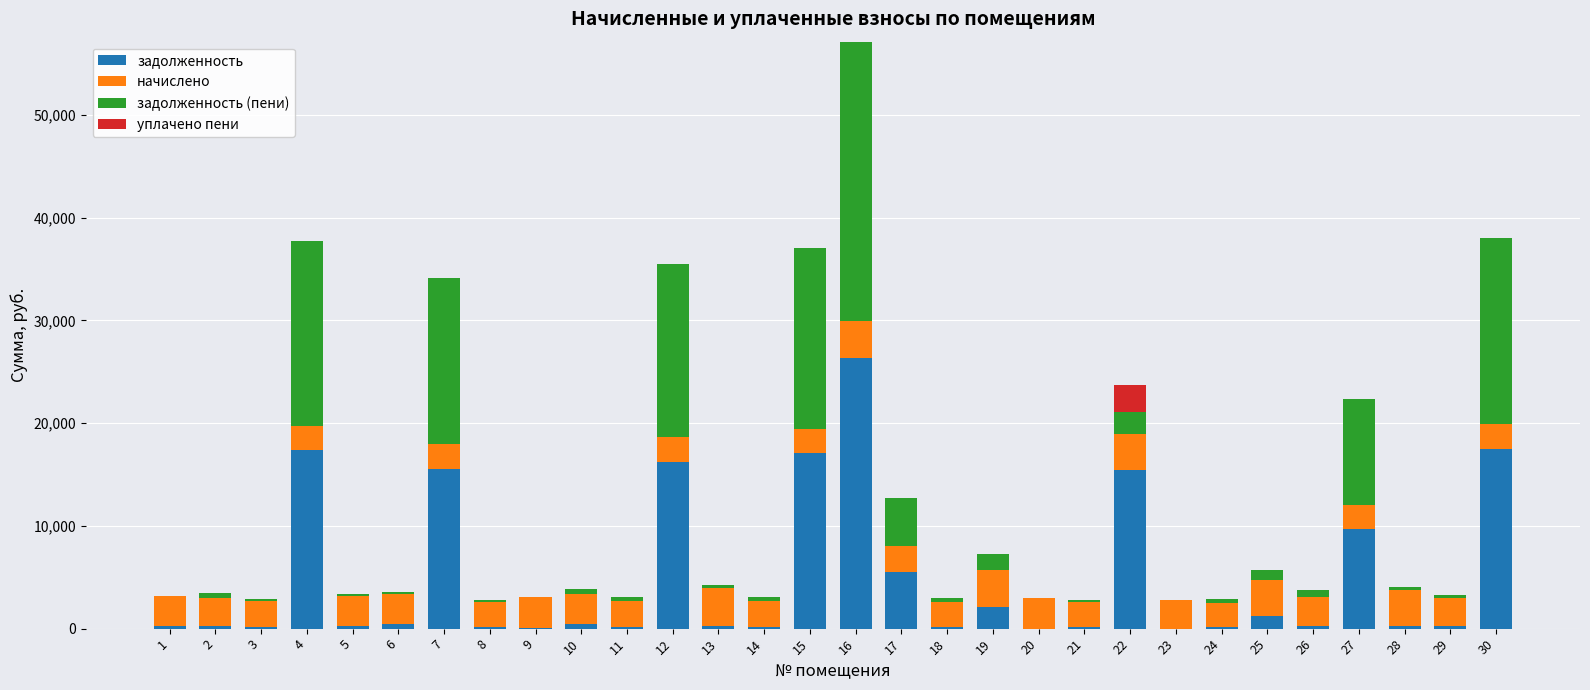

What is the maximum value for задолженность?

26328.6